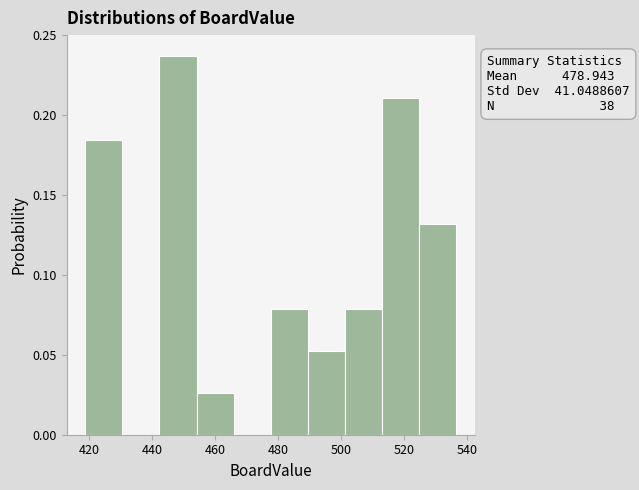

Which range on the x-axis has the tallest bar?

442 to 454